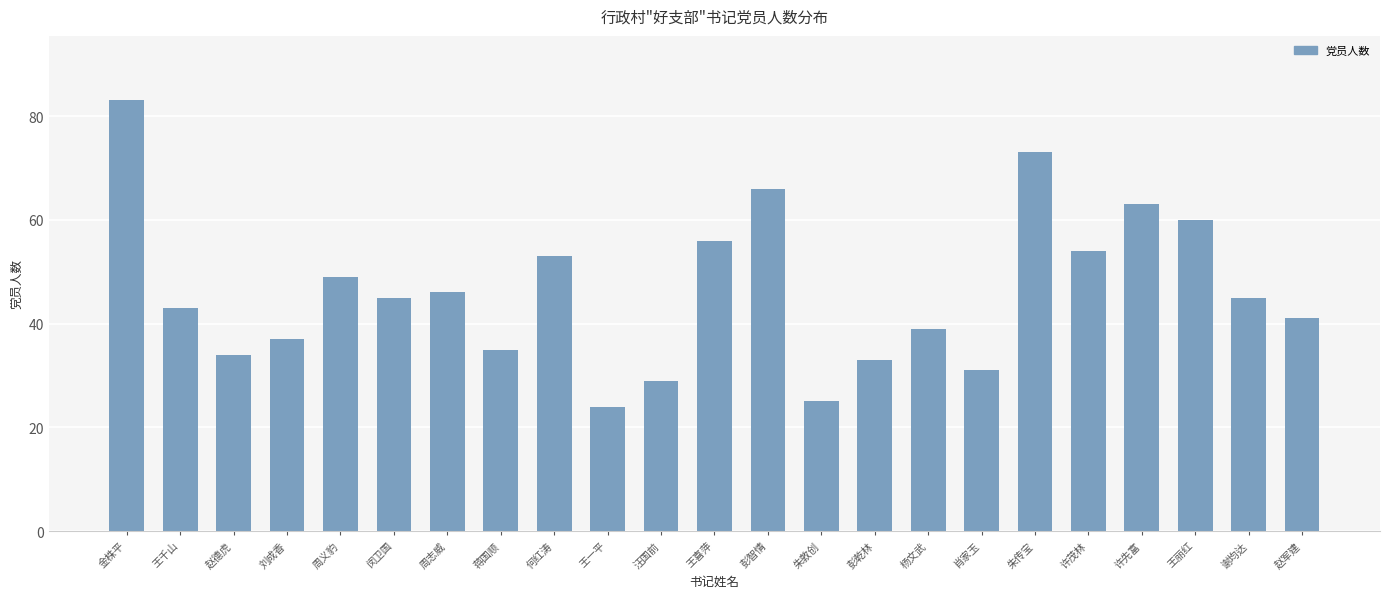

How many values are below 45?

11